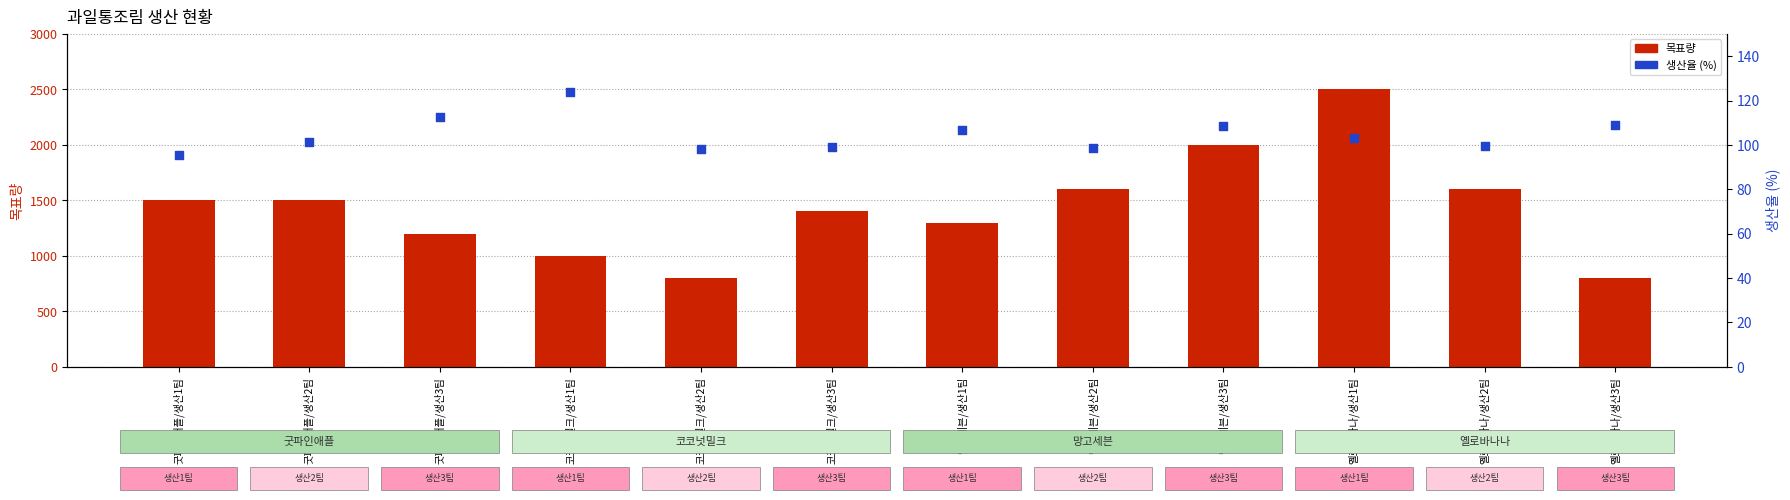

Which series reaches the minimum Y coordinate?

생산율 (%)